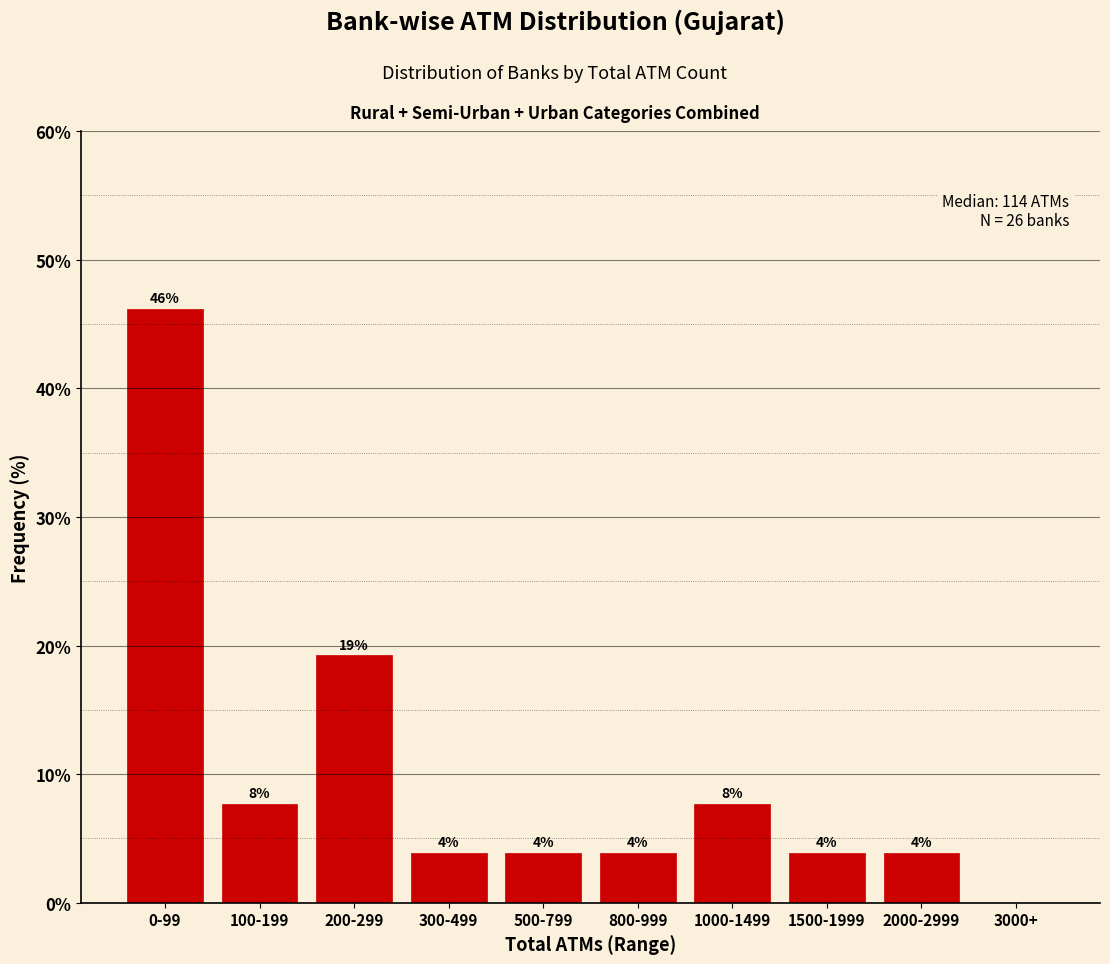

Are the bars horizontal?

No